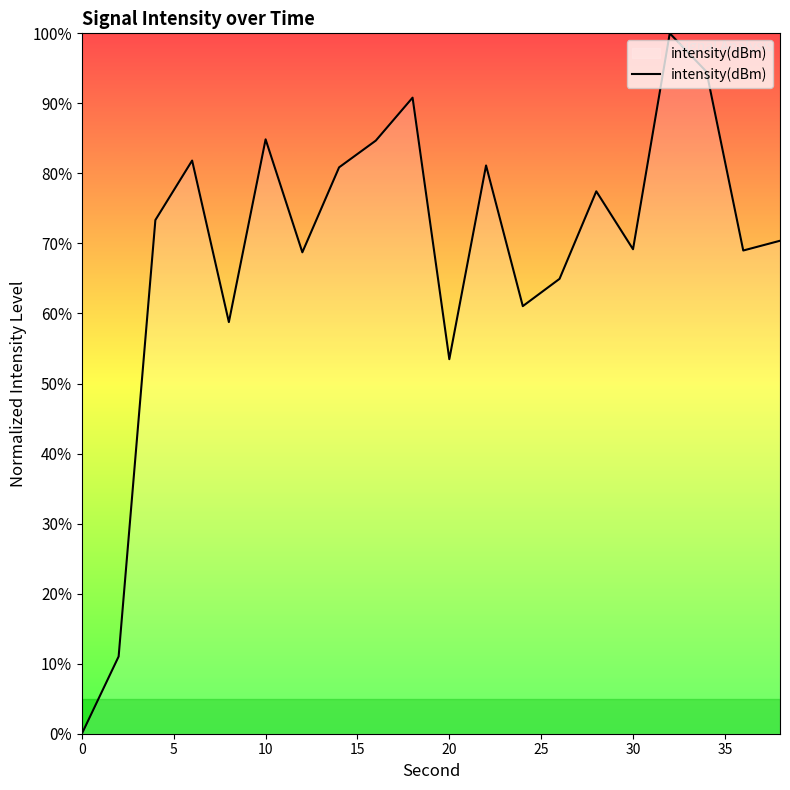

How many lines are shown in the chart?

1